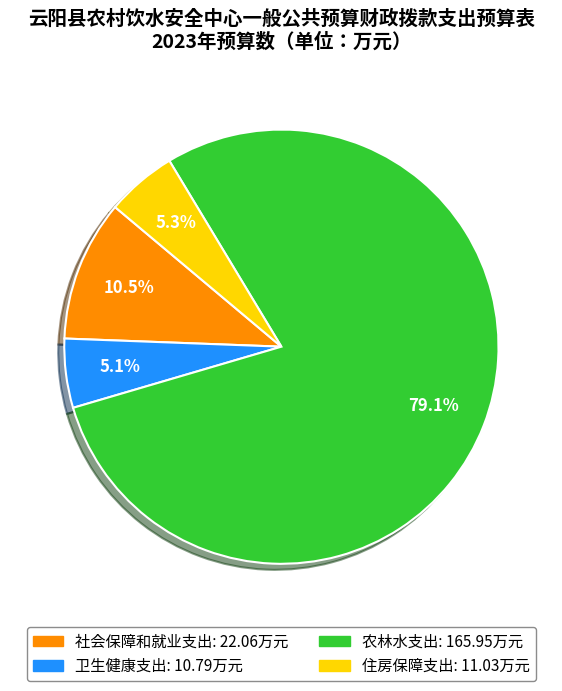

What is the largest slice in the pie chart?

农林水支出